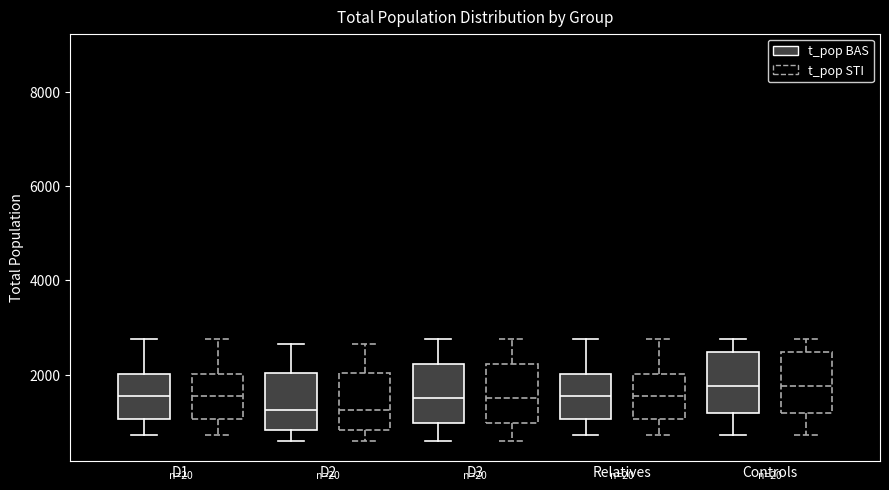

Where is the upper edge of the box for D3 (t_pop STI) on the y-axis? The values are not printed on the chart, so give them approximately, as read against the axis.

2200